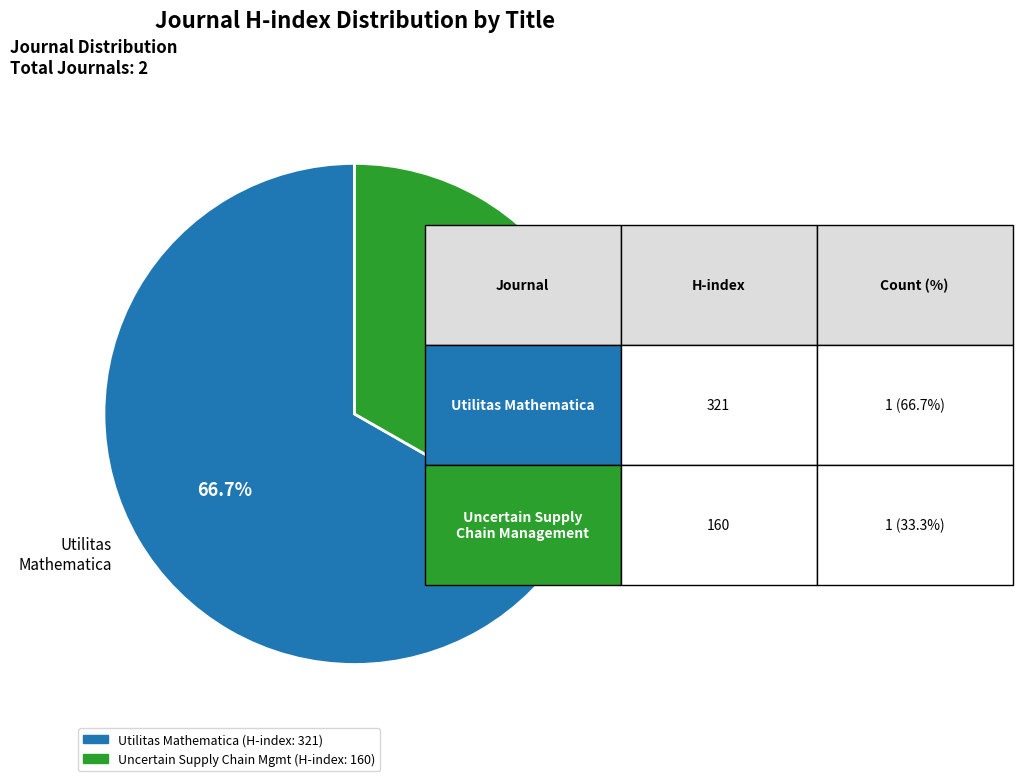

Which has a higher value, Utilitas Mathematica or Uncertain Supply Chain Management?

Utilitas Mathematica